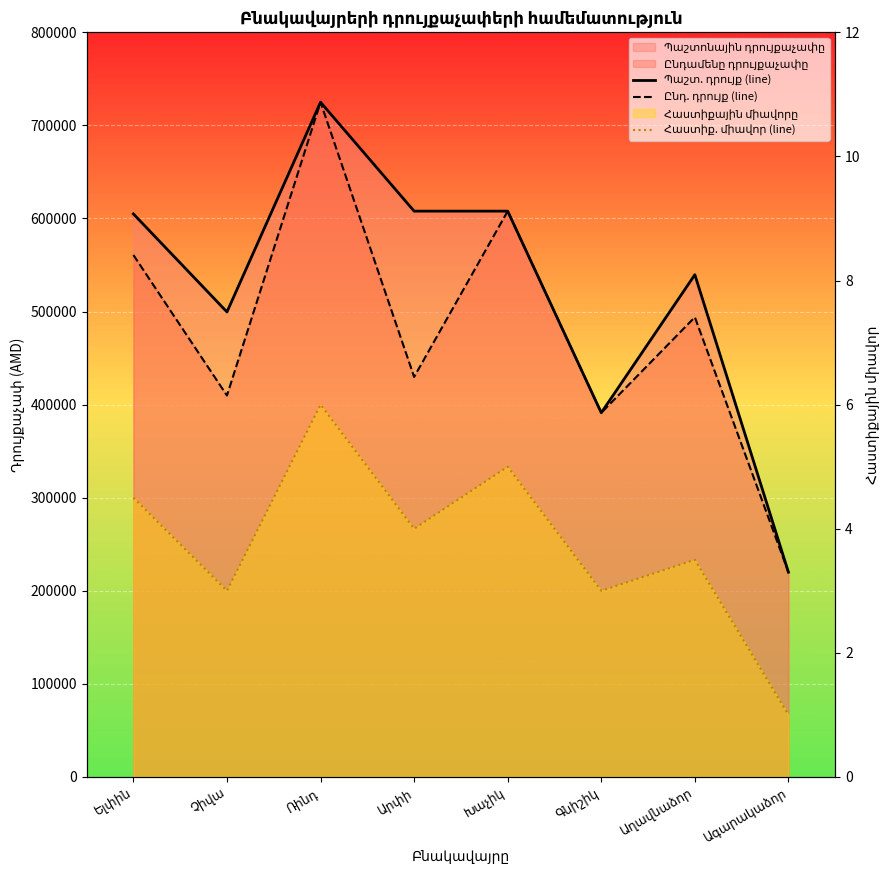

At which category does Հաստիք. միավոր (line) reach its first local valley?

Չիվա